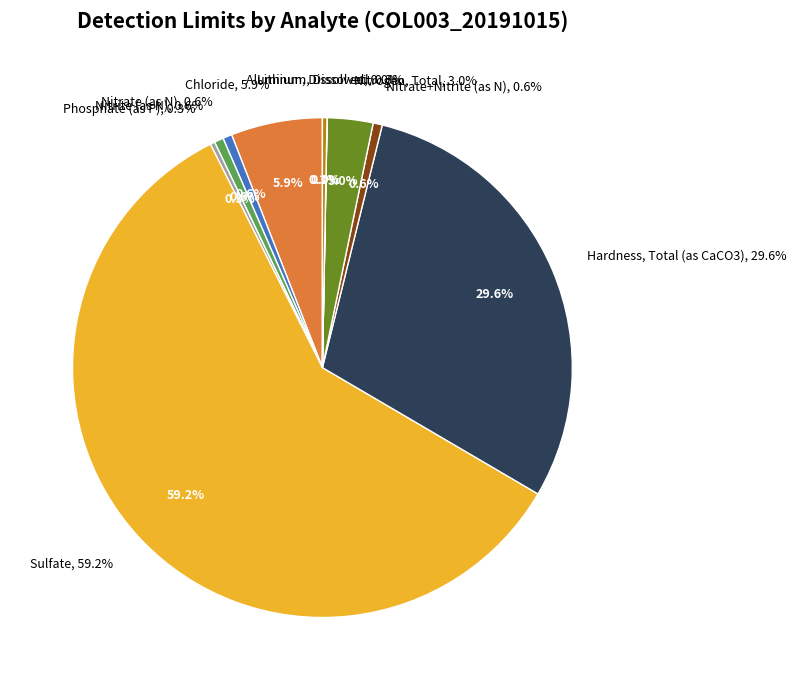

Between Nitrogen, Total and Chloride, which is larger?

Chloride